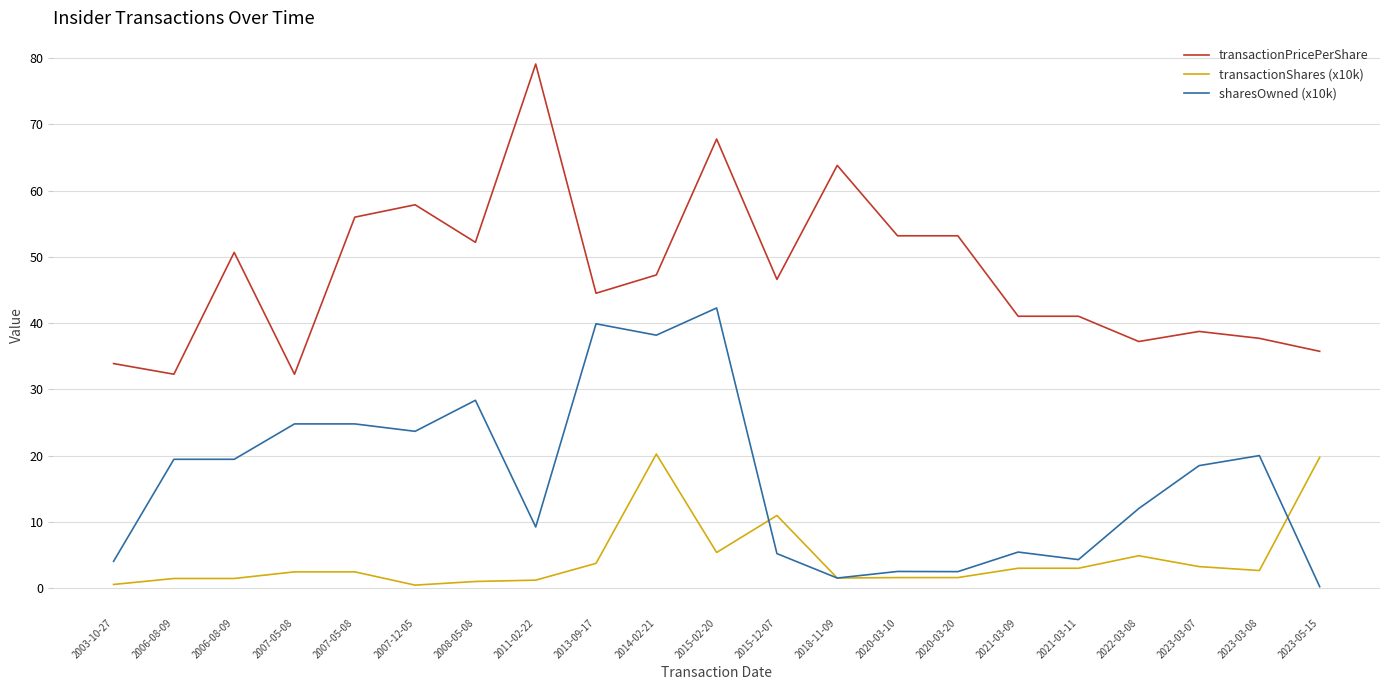

What is the sum of the transactionPricePerShare values at 2021-03-11 and 2023-03-07?

79.8